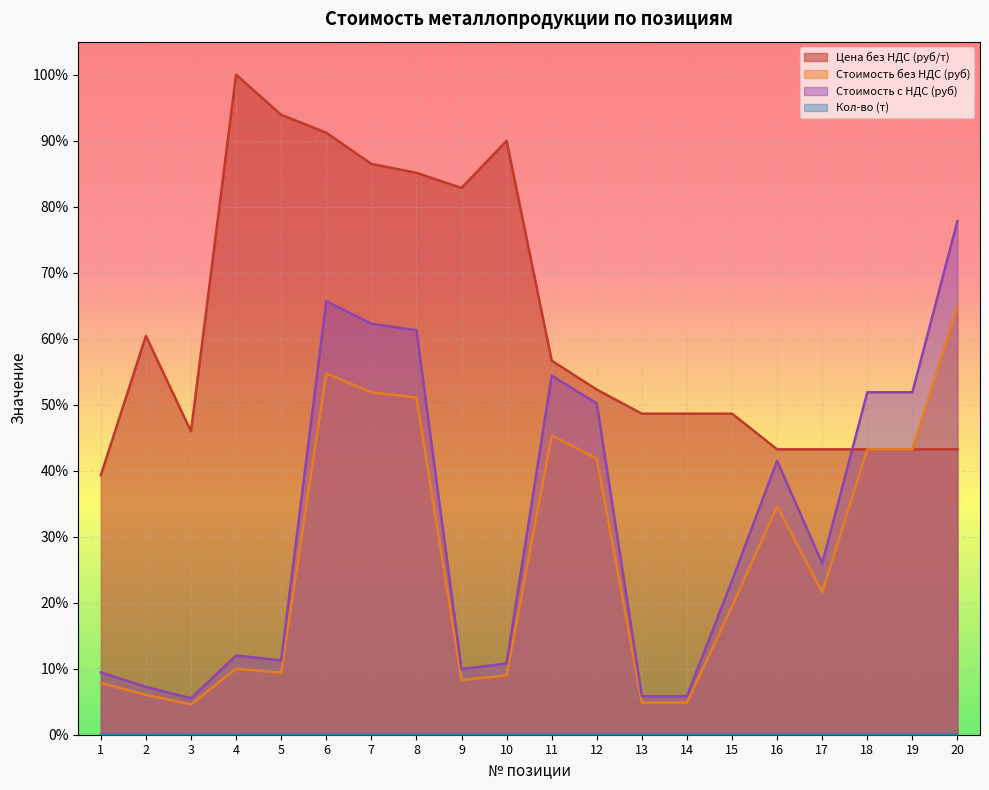

Does the chart display data point markers on the line(s)?

No